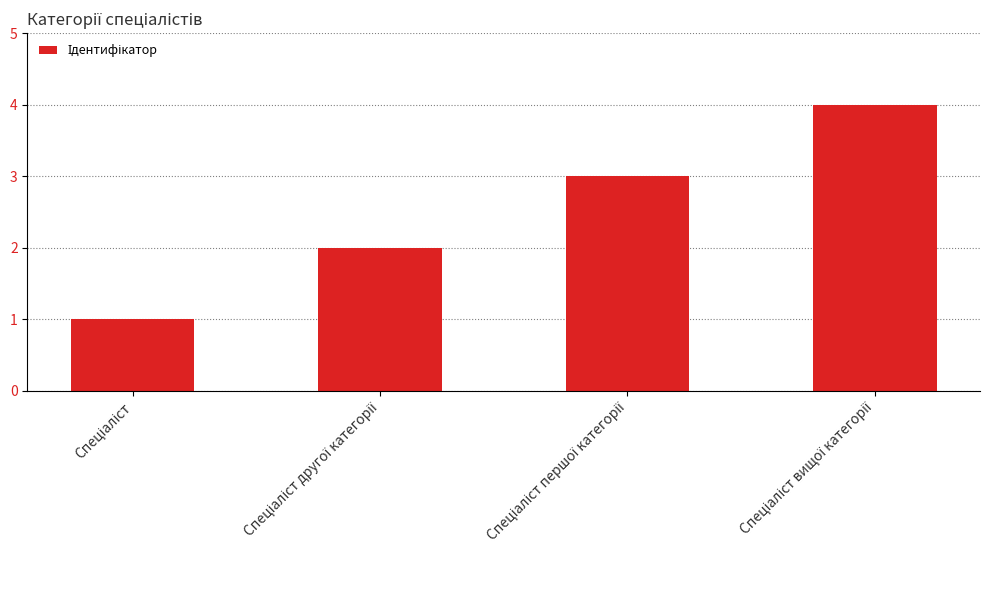

What is the difference between the maximum and minimum values?

3